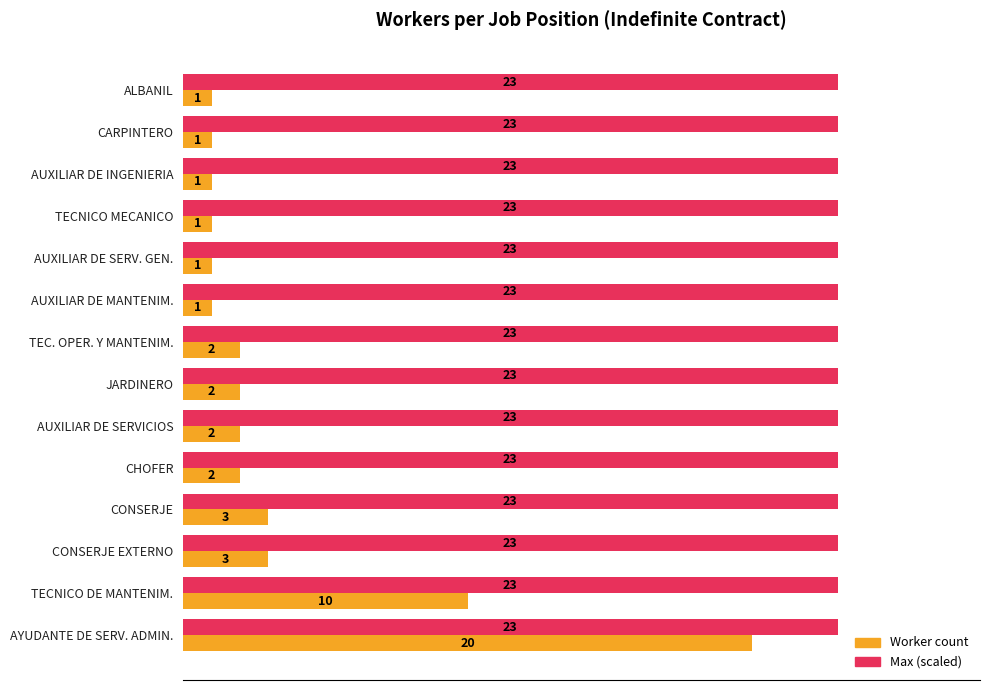

What is the difference between the highest and lowest values at AUXILIAR DE SERVICIOS?

21